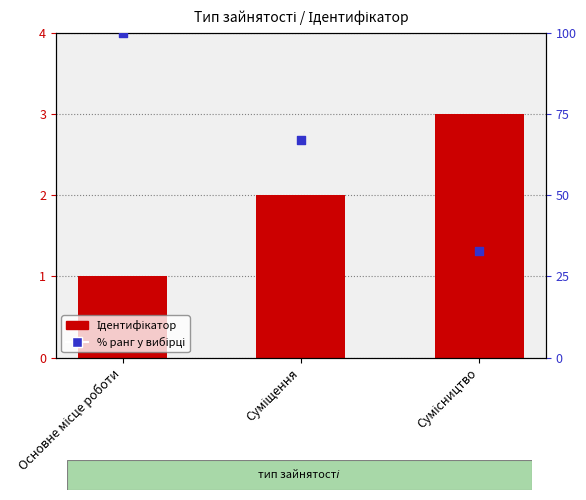

Which series has the largest total across all categories?

% ранг у вибірці